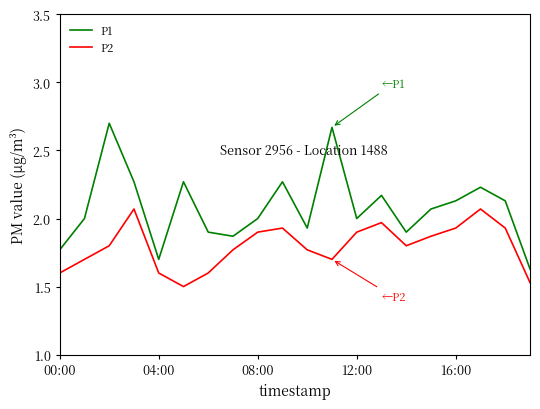

What is the difference between the maximum and minimum values in the P1 series?

1.1